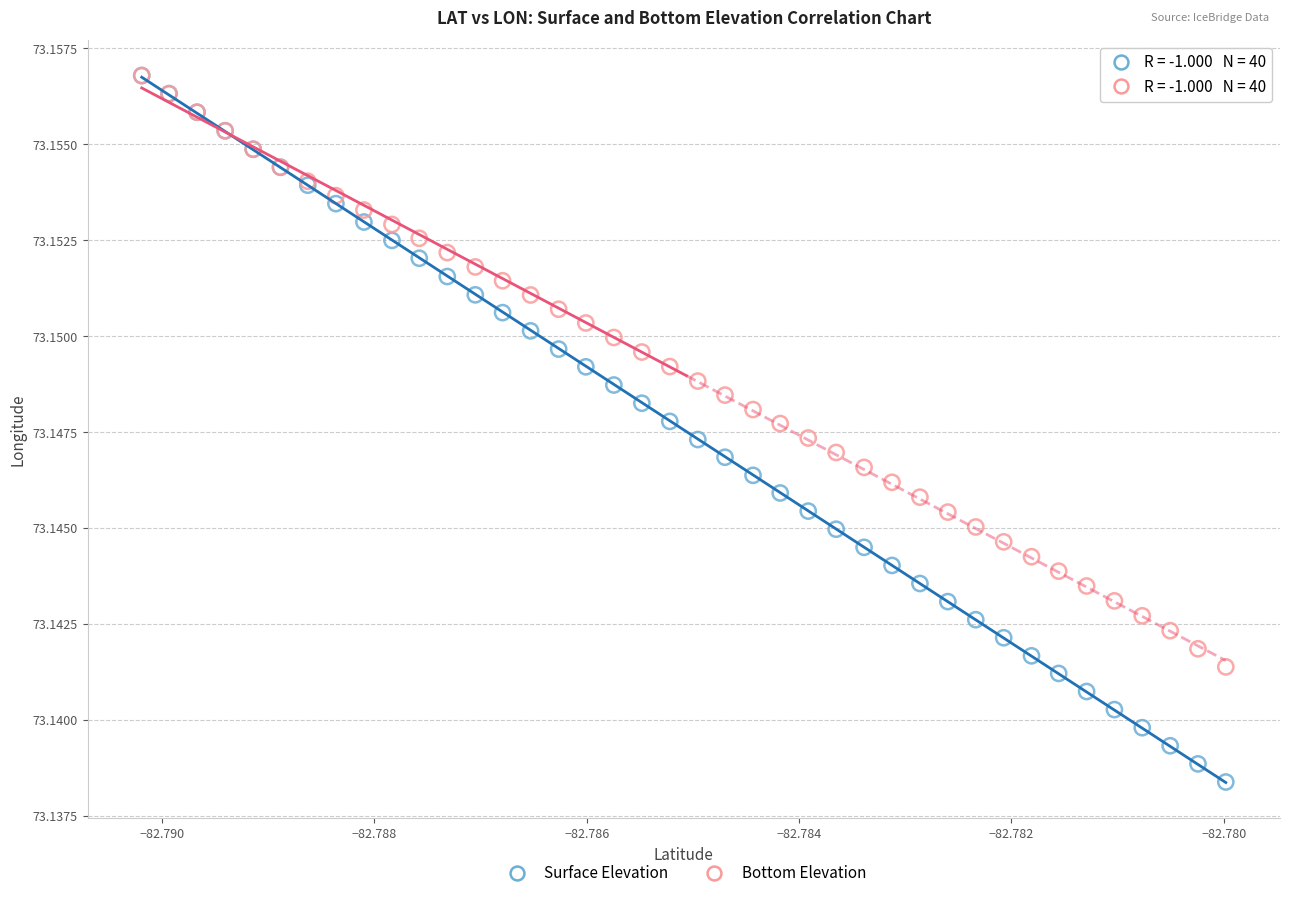

What are all the series names shown in the legend?

Surface Elevation, Bottom Elevation